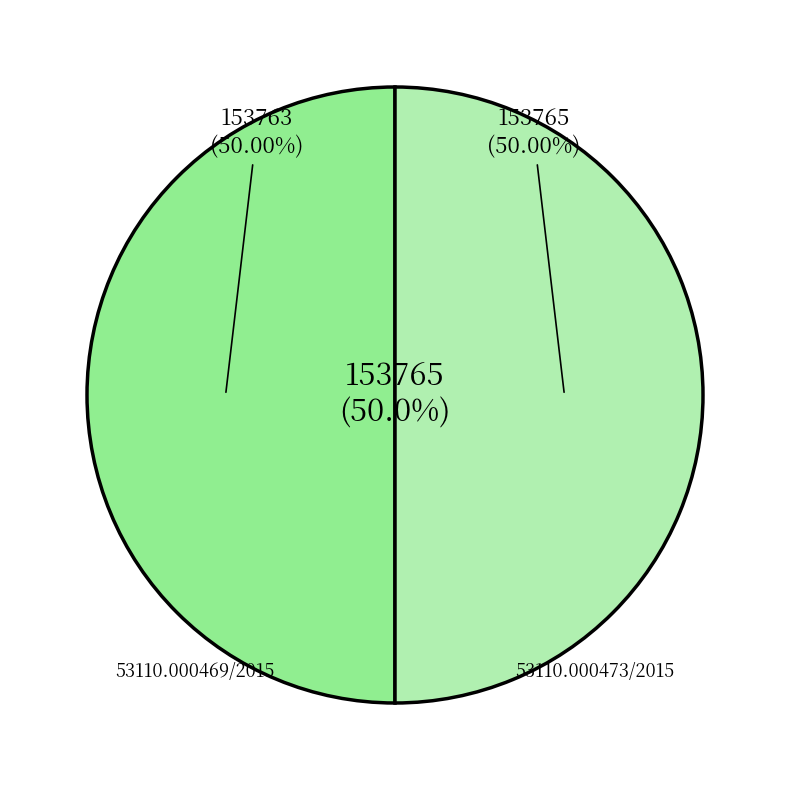

Which slice is the smallest?

53110.000469/2015